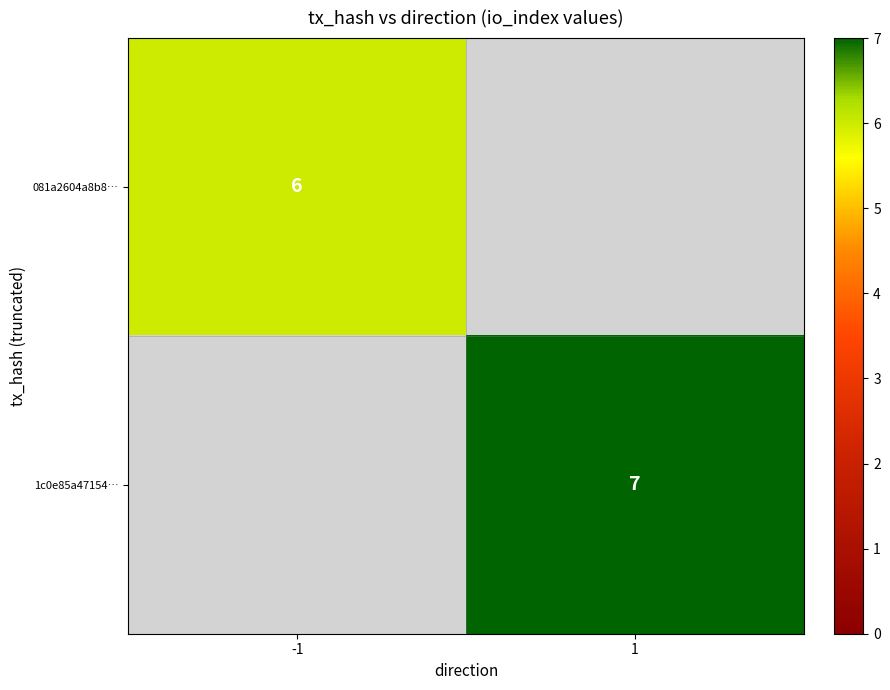

The value of 081a2604a8b8… at -1 is 10. True or false?

False